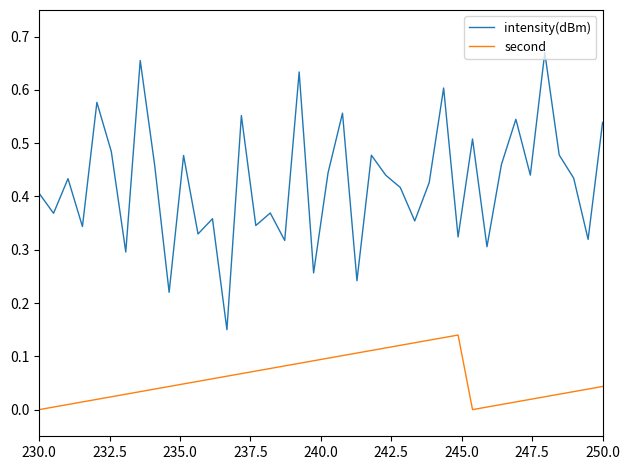

True or false: intensity(dBm) and second cross at least once.

False